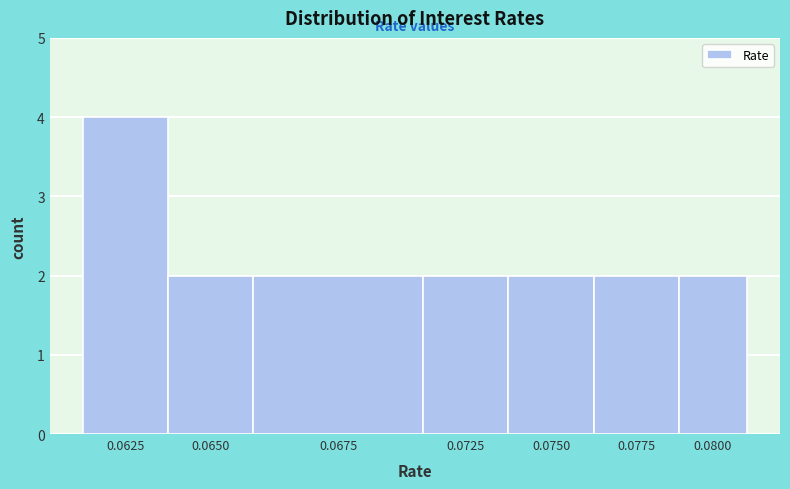

Reading left to right, transcribe all the data shown in this chart.

0.0625=4	0.0650=2	0.0675=2	0.0725=2	0.0750=2	0.0775=2	0.0800=2